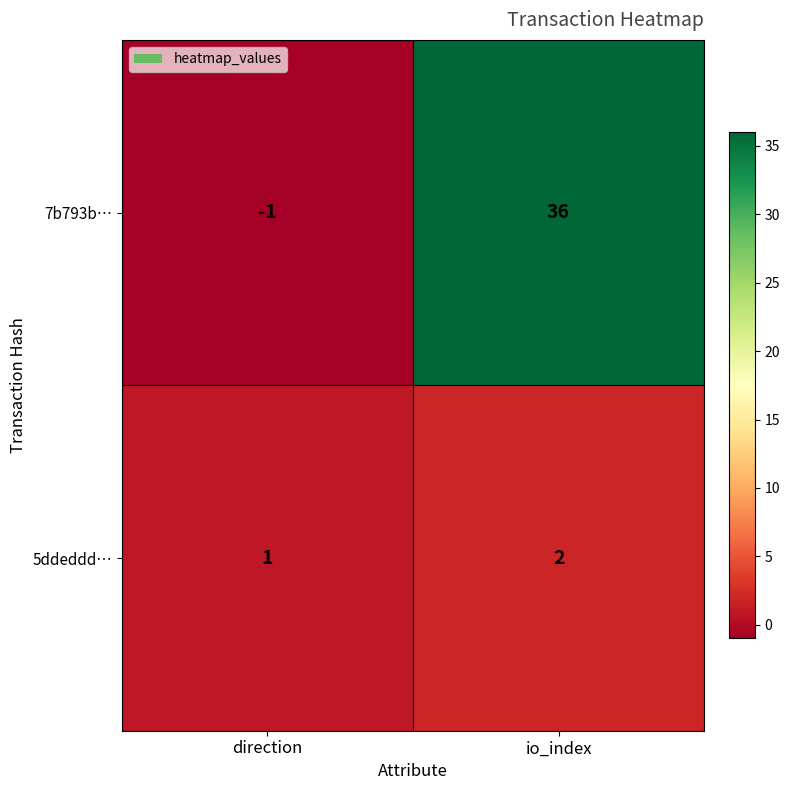

Reading left to right, extract all data points from this chart.

7b793b…: direction=-1	io_index=36
5ddeddd…: direction=1	io_index=2